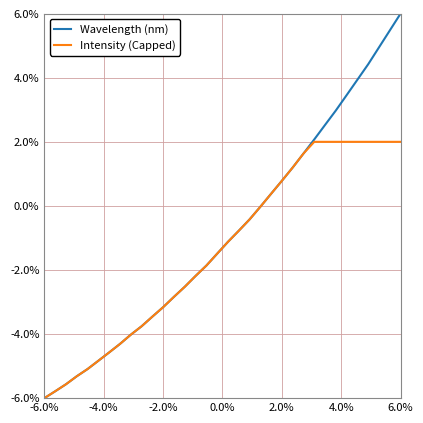

Which series has the widest spread of values?

Wavelength (nm)